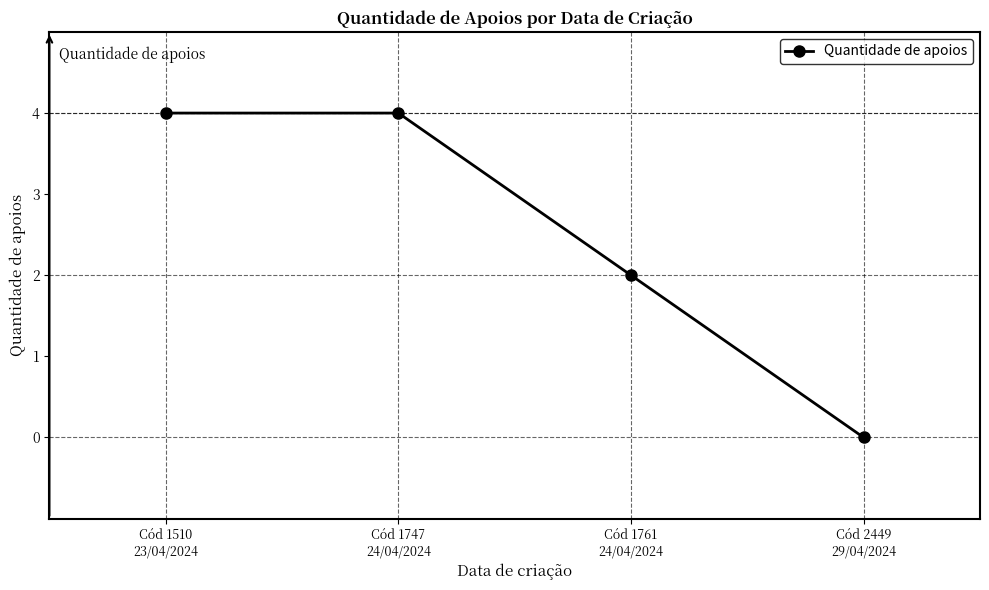

Which category has the lowest value across all series?

Cód 2449
29/04/2024